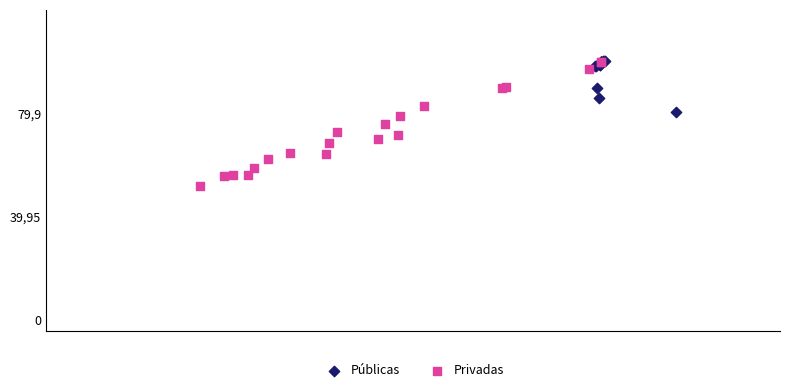

What are all the series names shown in the legend?

Públicas, Privadas